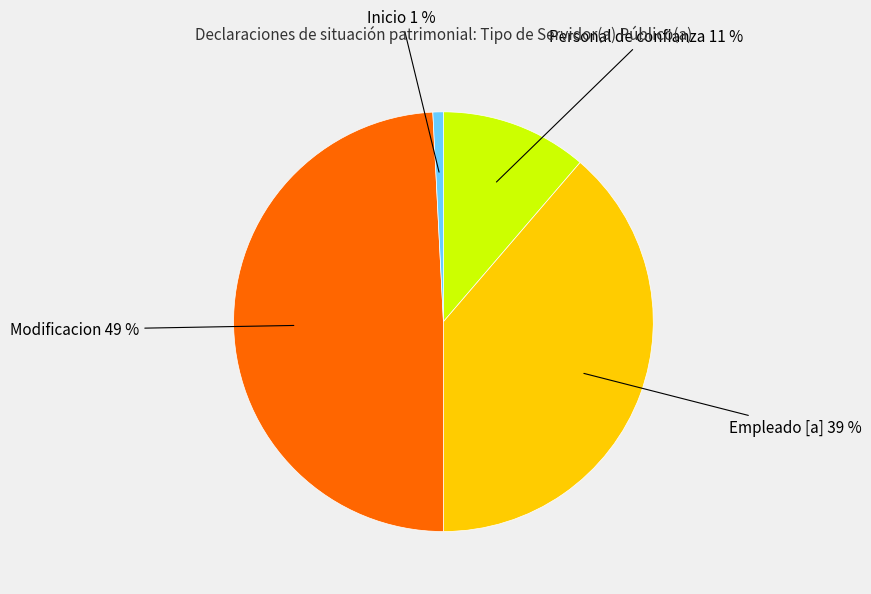

Is there a majority slice in this chart?

No